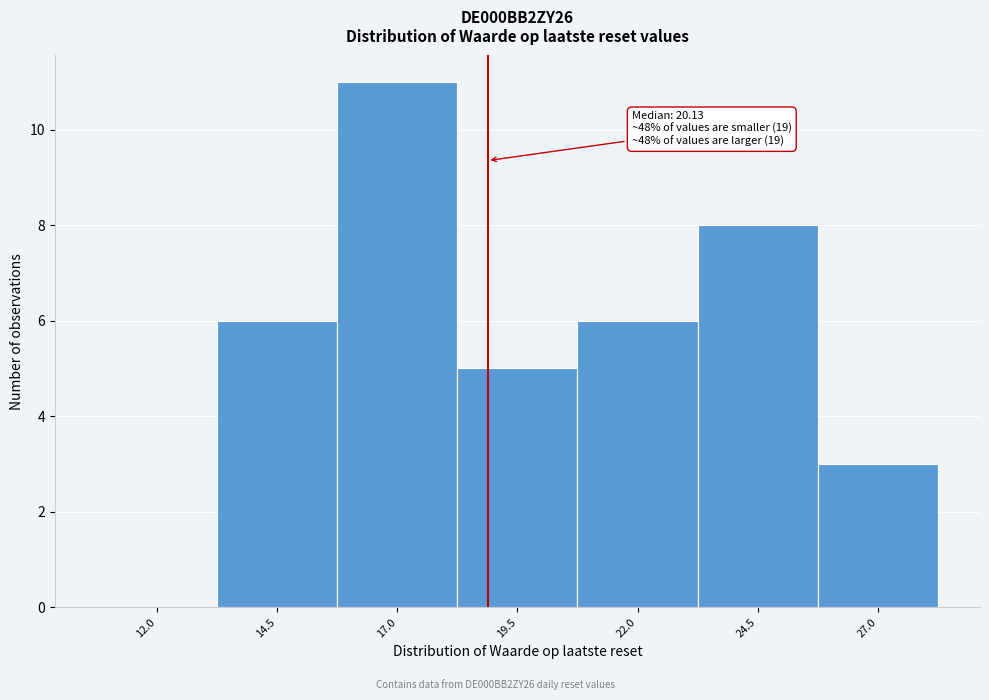

Reading right to left, what are all the values shown in this chart?

27.0=3	24.5=8	22.0=6	19.5=5	17.0=11	14.5=6	12.0=0